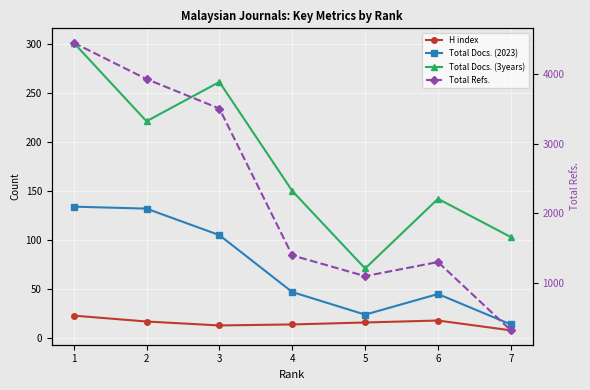

Is this an area chart (filled region under the line)?

No